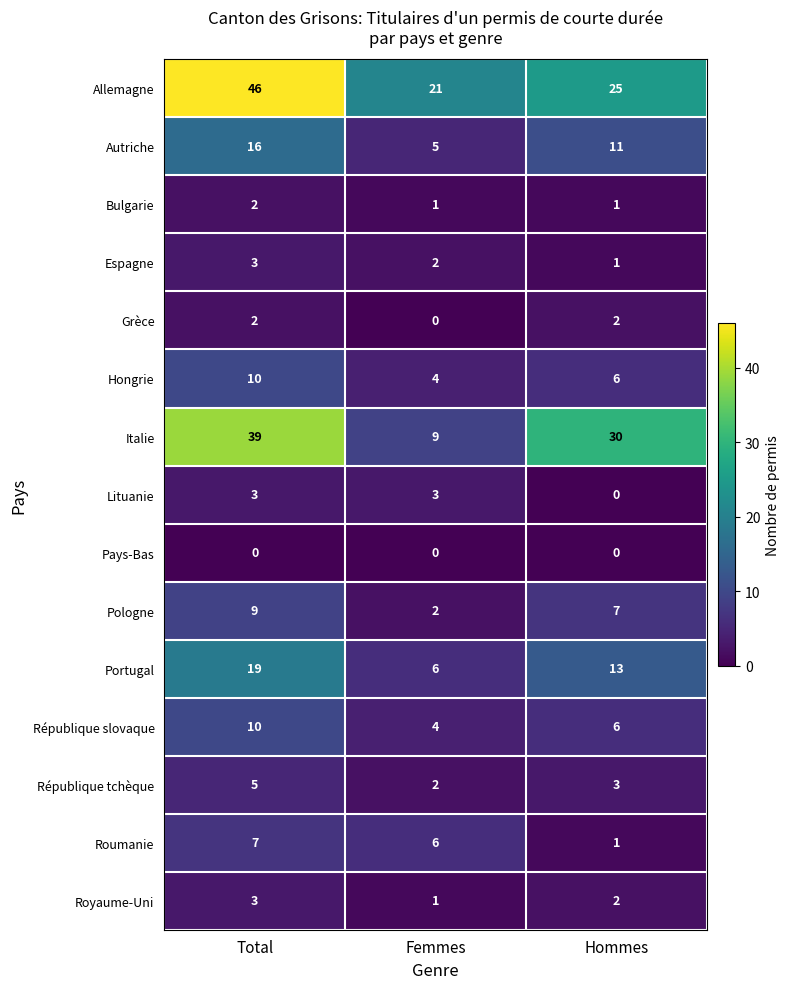

What is the difference between the highest and lowest values at Hommes?

30